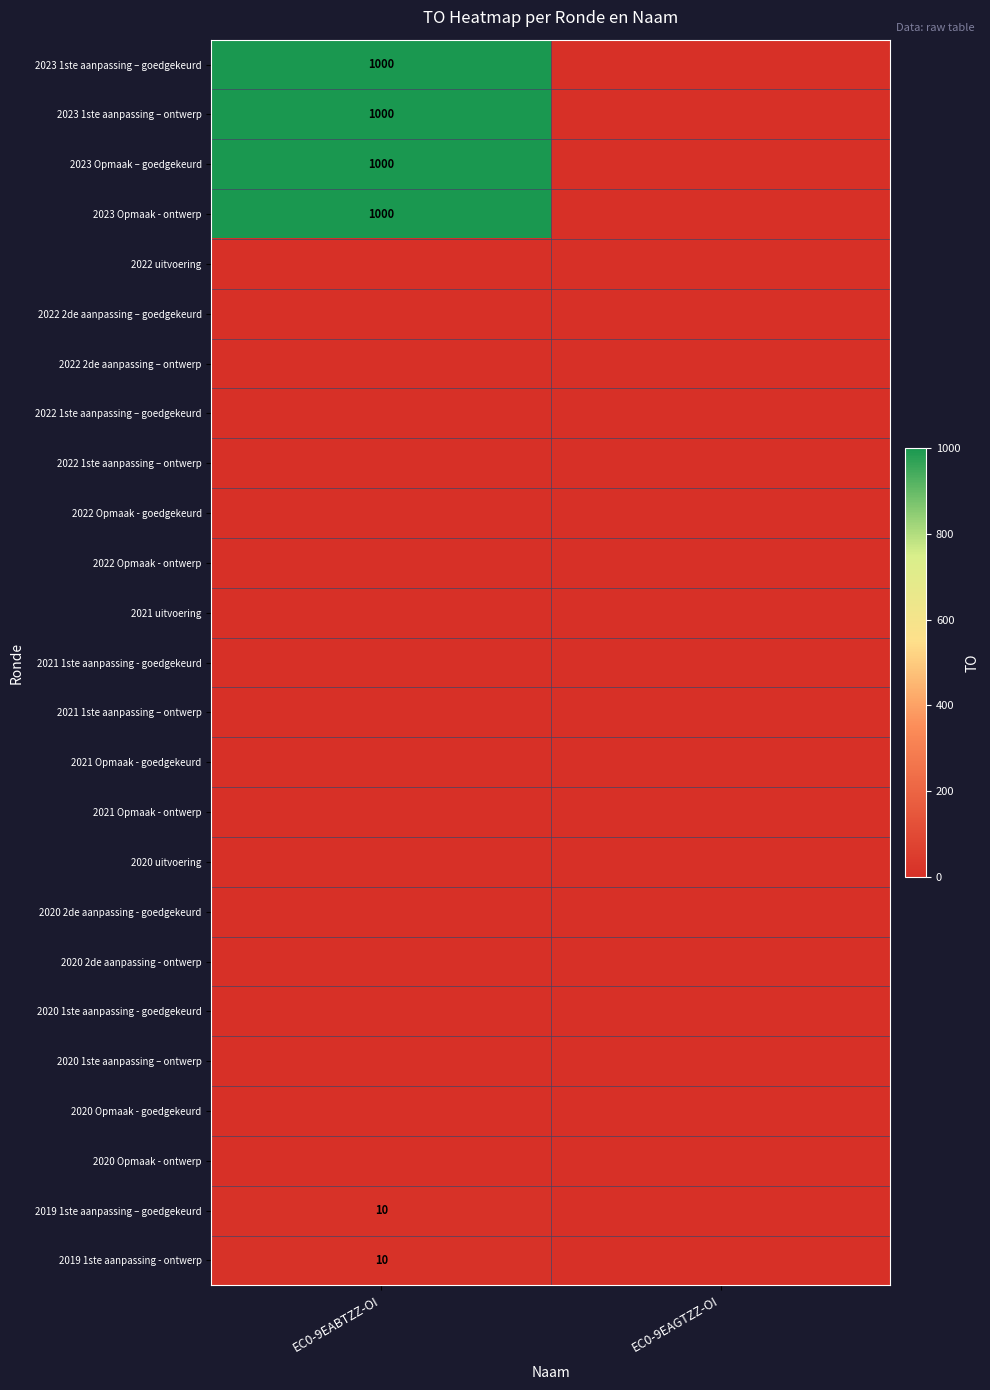

True or false: 2023 1ste aanpassing – ontwerp has a value of 1738 at EC0-9EABTZZ-OI.

False